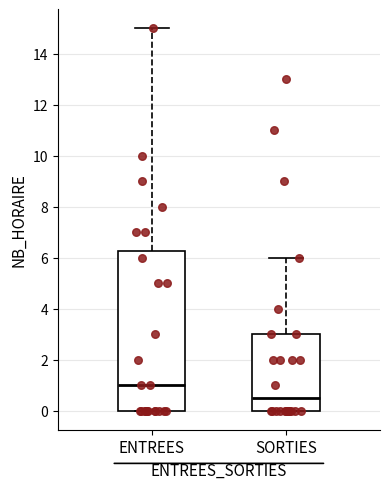

Reading left to right, transcribe this box plot: for each box, give where its median line is, the range the box spans, and where its two whiskers end, as read against the y-axis. The values are not printed on the chart, so give them approximately, as read against the axis.

ENTREES: median 1.0, box 0.0 to 6.2, whiskers 0.0 to 15.0
SORTIES: median 0.6, box 0.0 to 3.0, whiskers 0.0 to 6.0